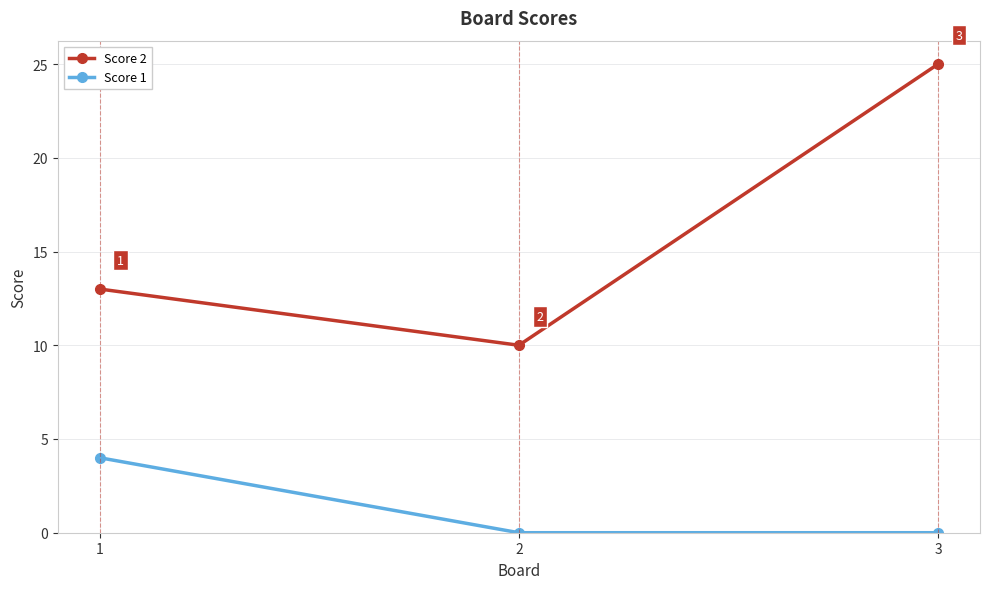

What is the difference between the highest and lowest values at 2?

10